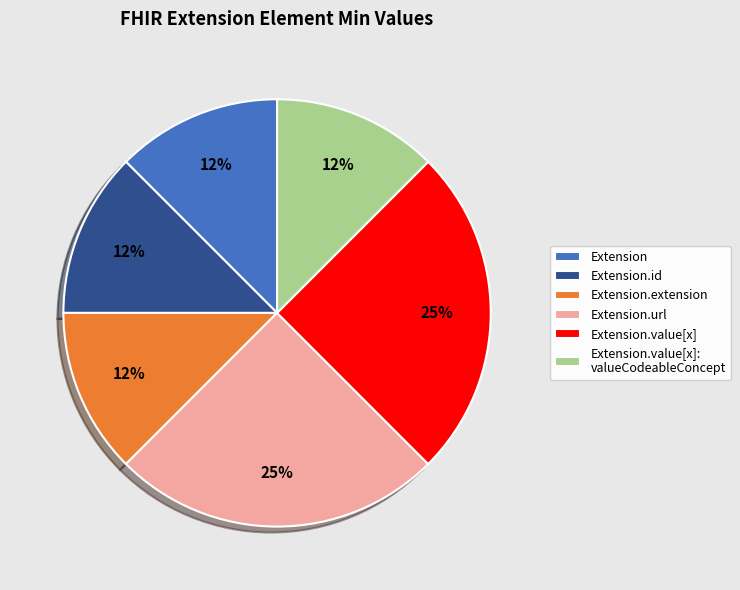

Does any single category account for the majority?

No